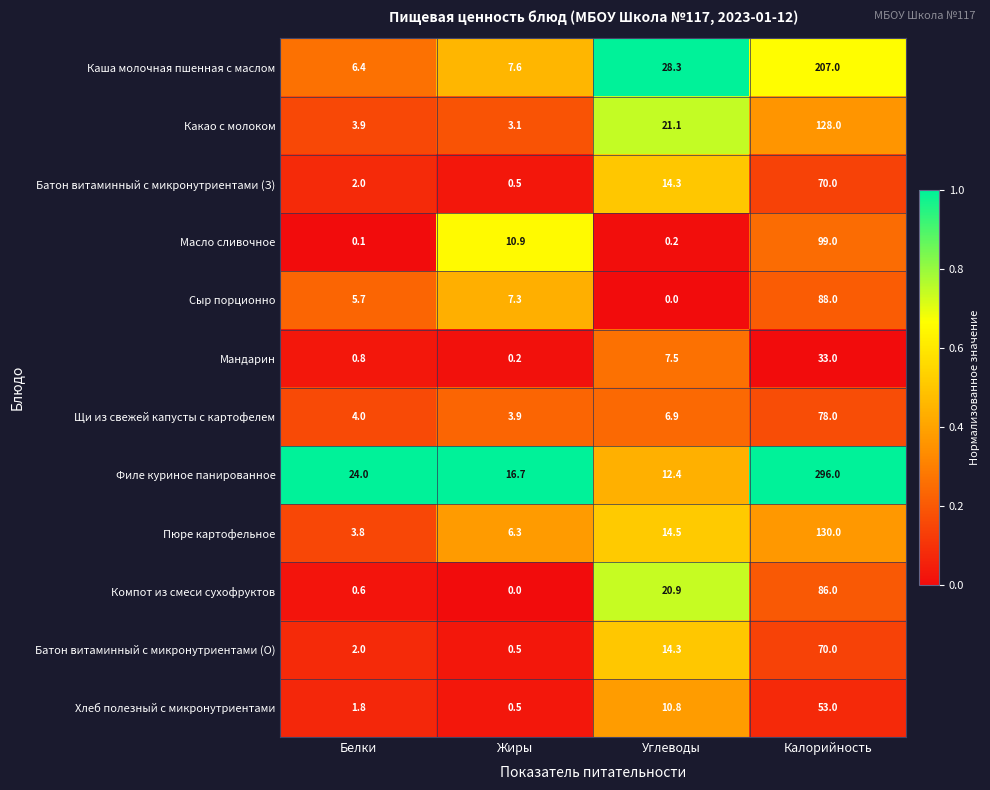

Is it true that Какао с молоком equals 2.6 at Белки?

False